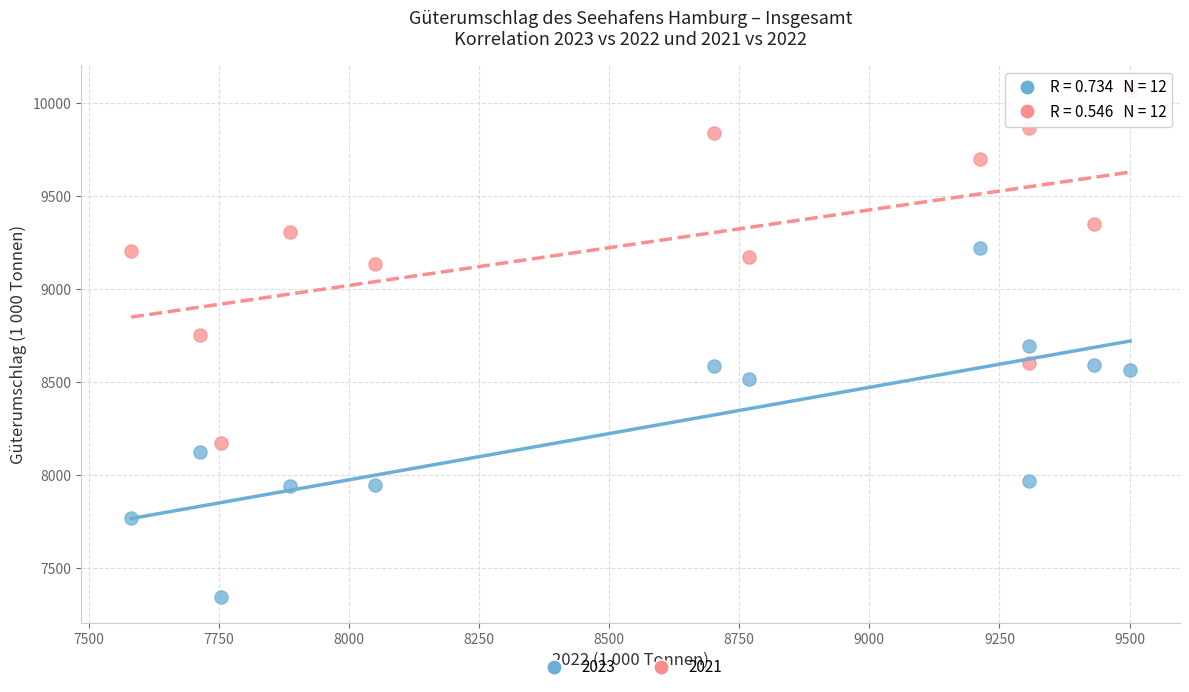

Across all data points, what is the range of X values (max minus min)?

1919.4